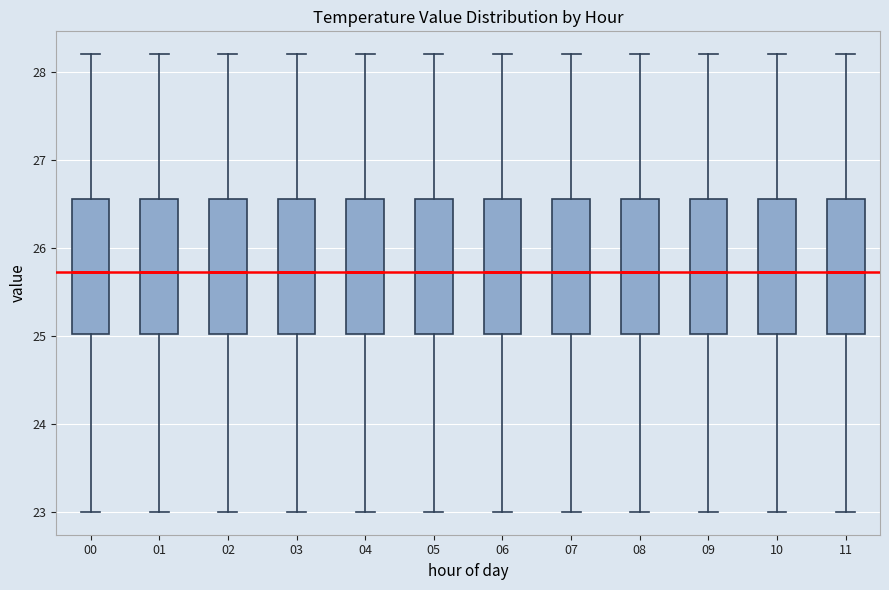

Reading left to right, read every box against the y-axis: the position of its median line, the range the box covers, and the ends of its whiskers. The values are not printed on the chart, so give them approximately, as read against the axis.

00: median 25.7, box 25.0 to 26.6, whiskers 23.0 to 28.2
01: median 25.7, box 25.0 to 26.6, whiskers 23.0 to 28.2
02: median 25.7, box 25.0 to 26.6, whiskers 23.0 to 28.2
03: median 25.7, box 25.0 to 26.6, whiskers 23.0 to 28.2
04: median 25.7, box 25.0 to 26.6, whiskers 23.0 to 28.2
05: median 25.7, box 25.0 to 26.6, whiskers 23.0 to 28.2
06: median 25.7, box 25.0 to 26.6, whiskers 23.0 to 28.2
07: median 25.7, box 25.0 to 26.6, whiskers 23.0 to 28.2
08: median 25.7, box 25.0 to 26.6, whiskers 23.0 to 28.2
09: median 25.7, box 25.0 to 26.6, whiskers 23.0 to 28.2
10: median 25.7, box 25.0 to 26.6, whiskers 23.0 to 28.2
11: median 25.7, box 25.0 to 26.6, whiskers 23.0 to 28.2